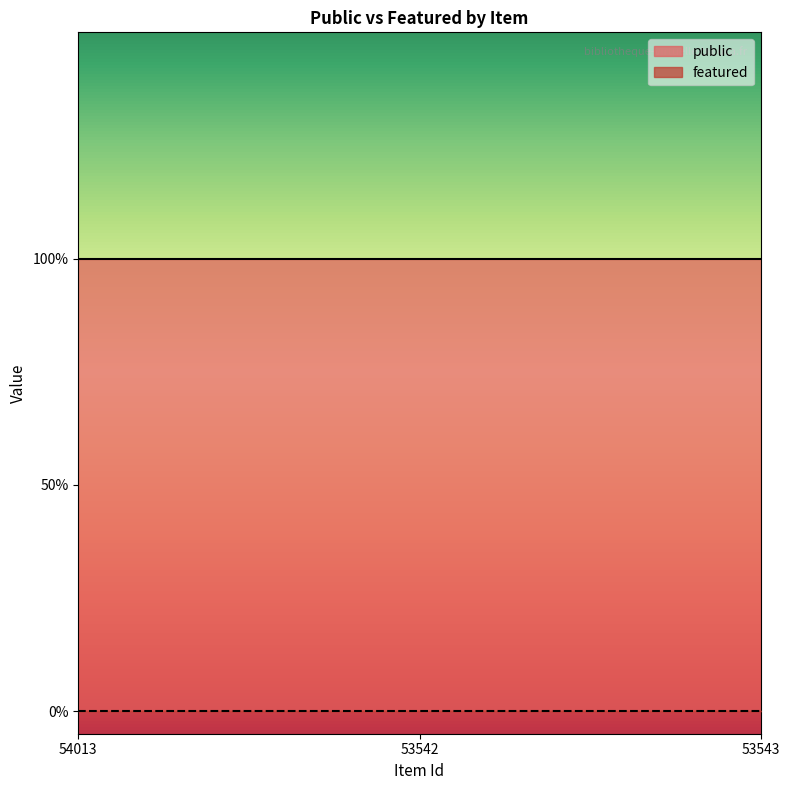

At which category is the sum across all series the highest?

54013